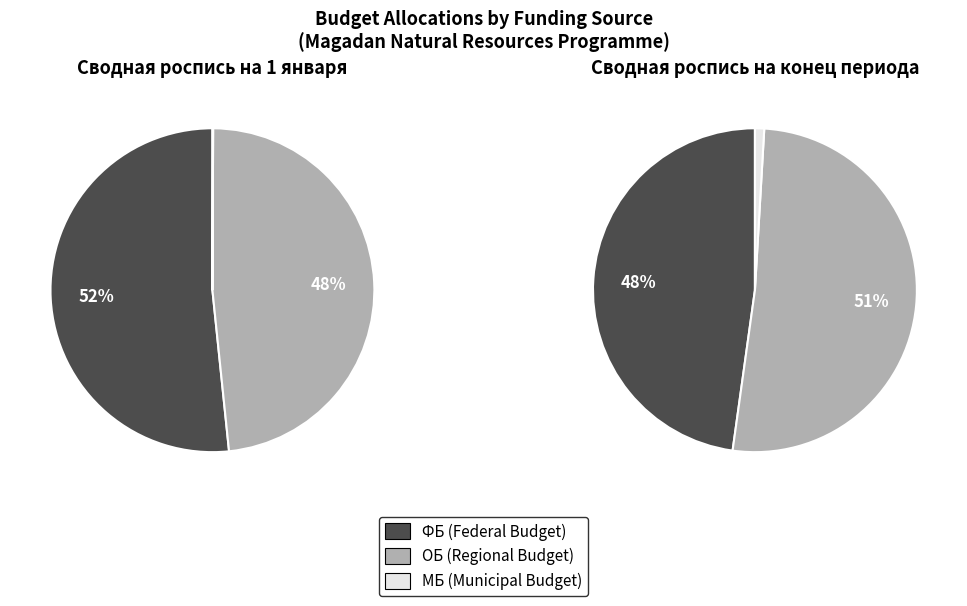

Count the number of slices in the pie.

2